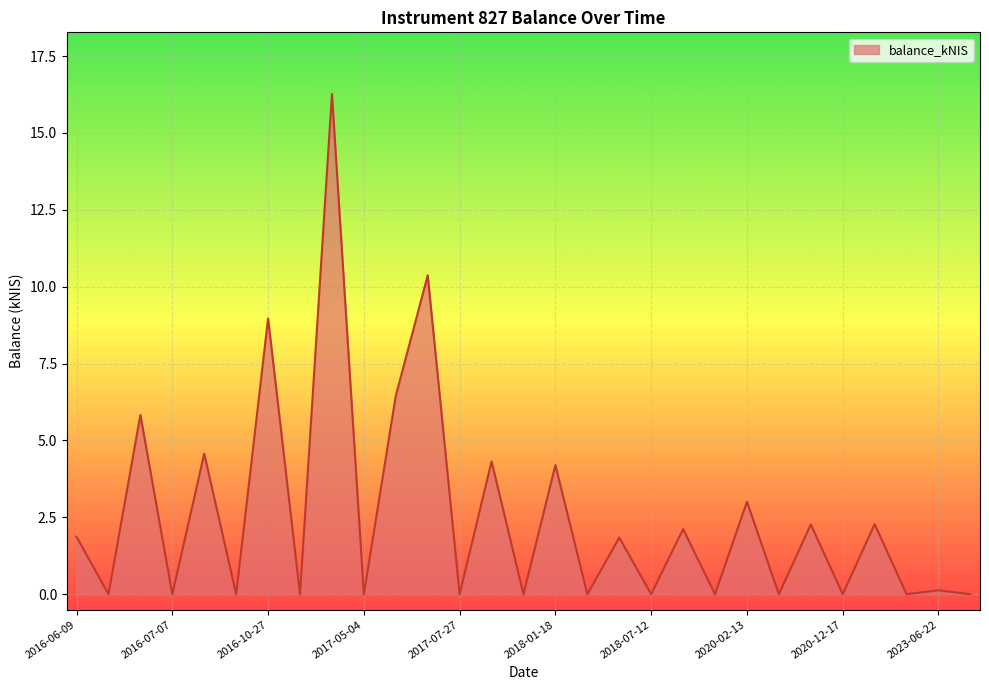

Does the chart display data point markers on the line(s)?

No